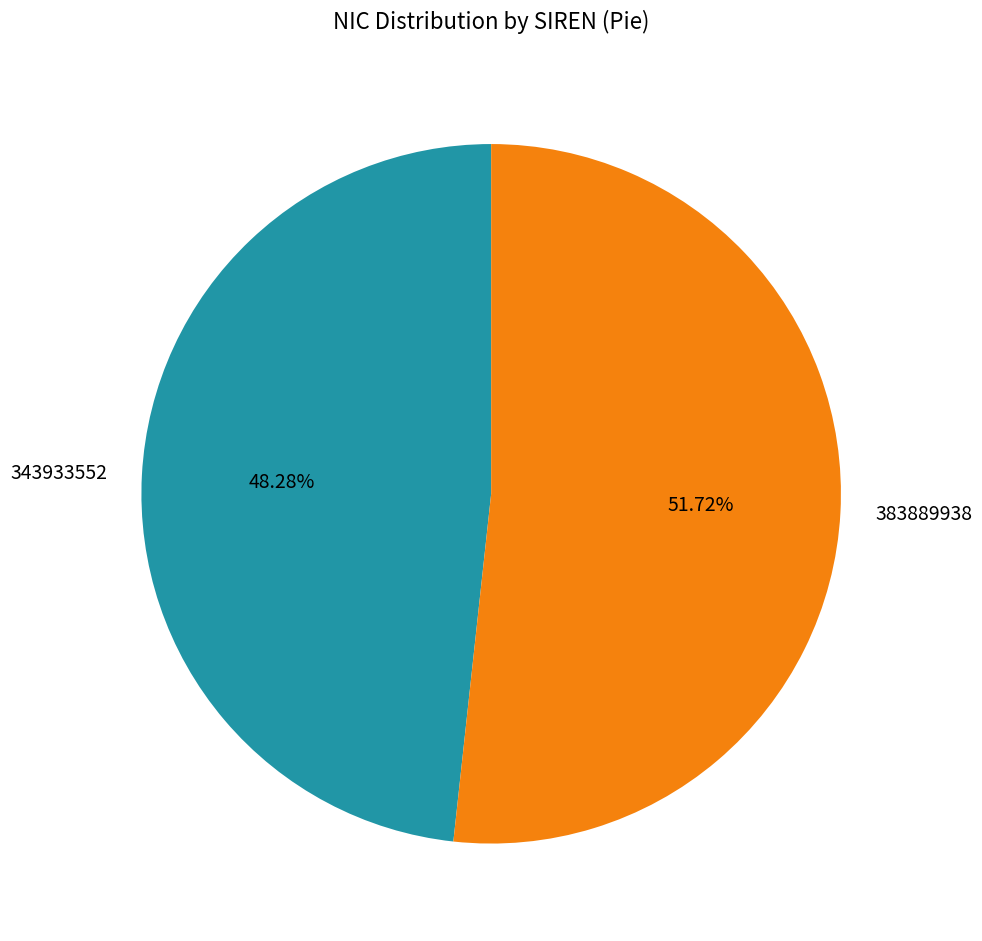

Approximately how many times larger is the value at 343933552 compared to 383889938?

0.9